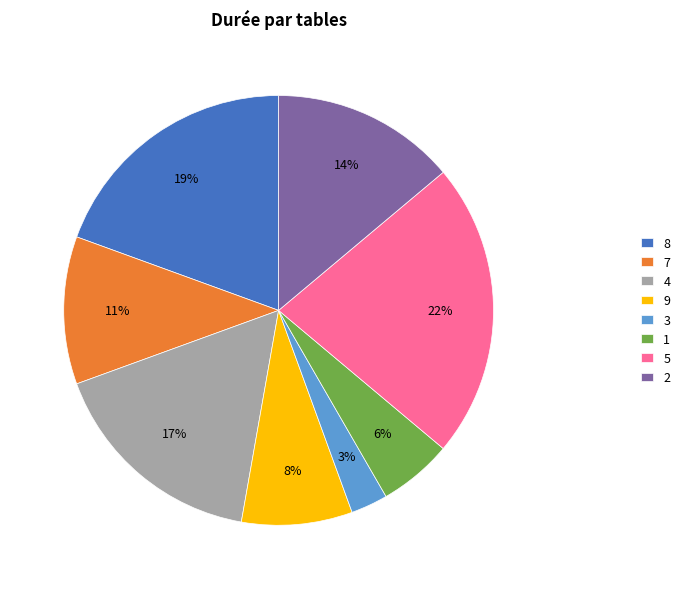

To the nearest percent, what is the combined percentage of 7 and 1?

17%